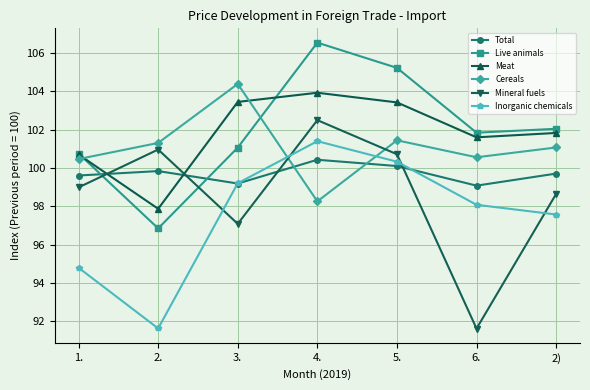

What is the total value across all series at 2)?

600.9